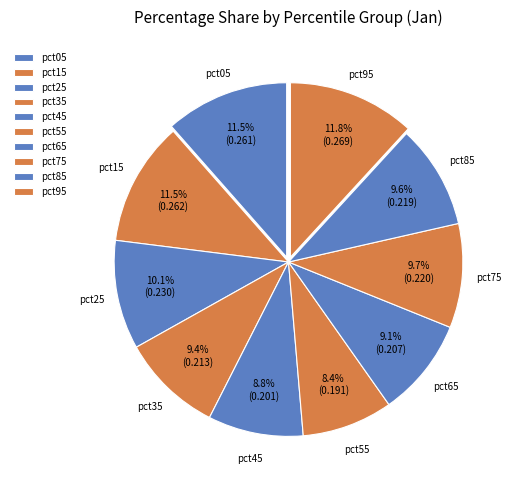

Does pct05 account for over 50% of the chart?

No